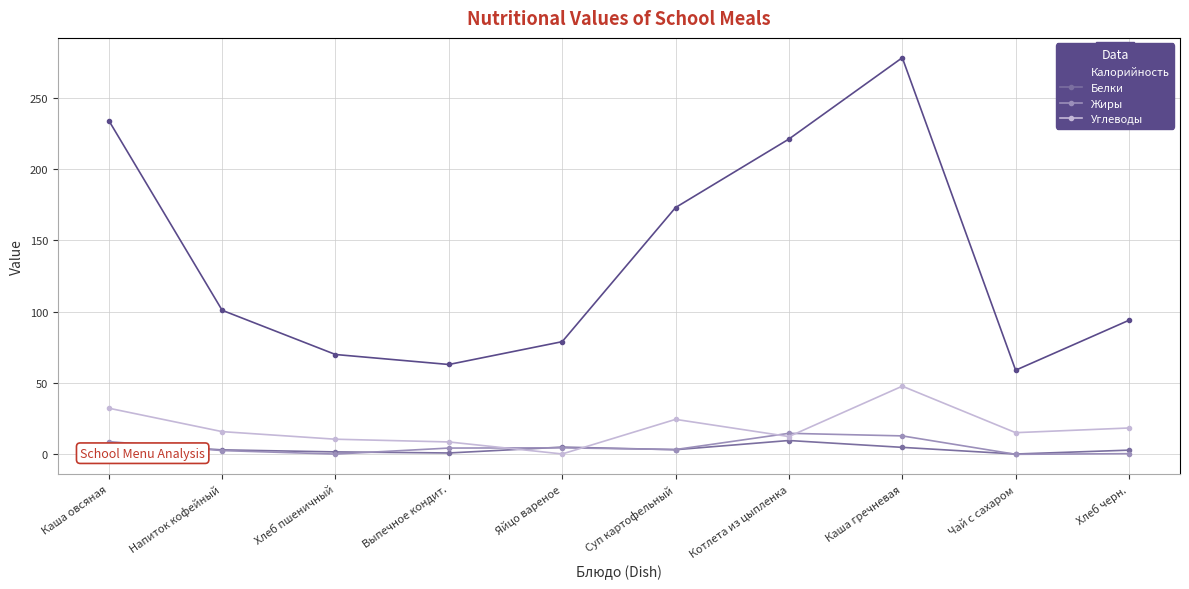

At which label does Жиры first exceed 4?

Каша овсяная